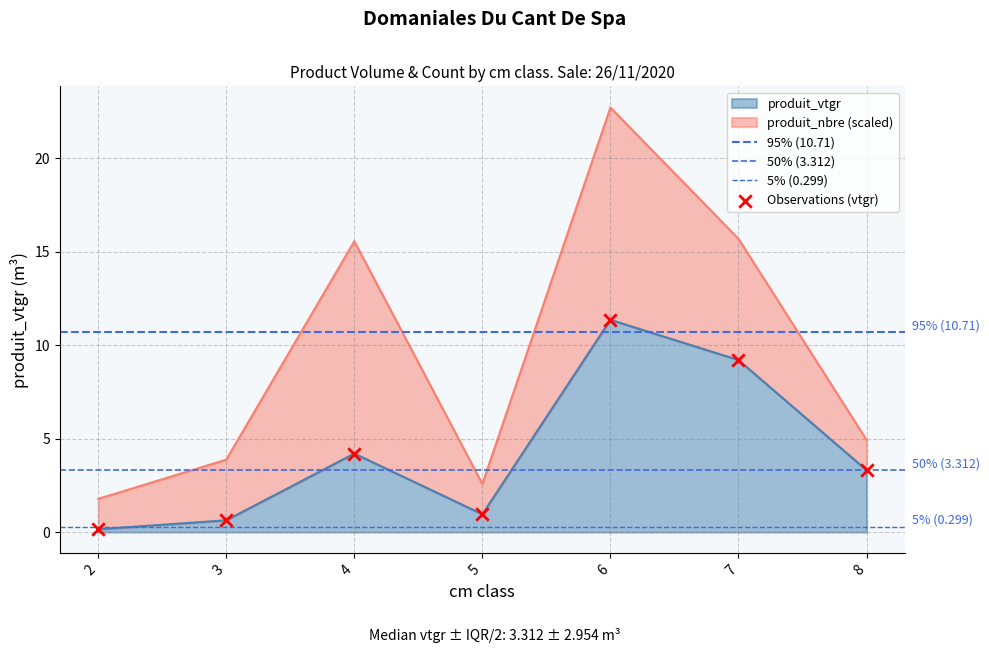

What is the change in value from 6 to 7?

-2.2